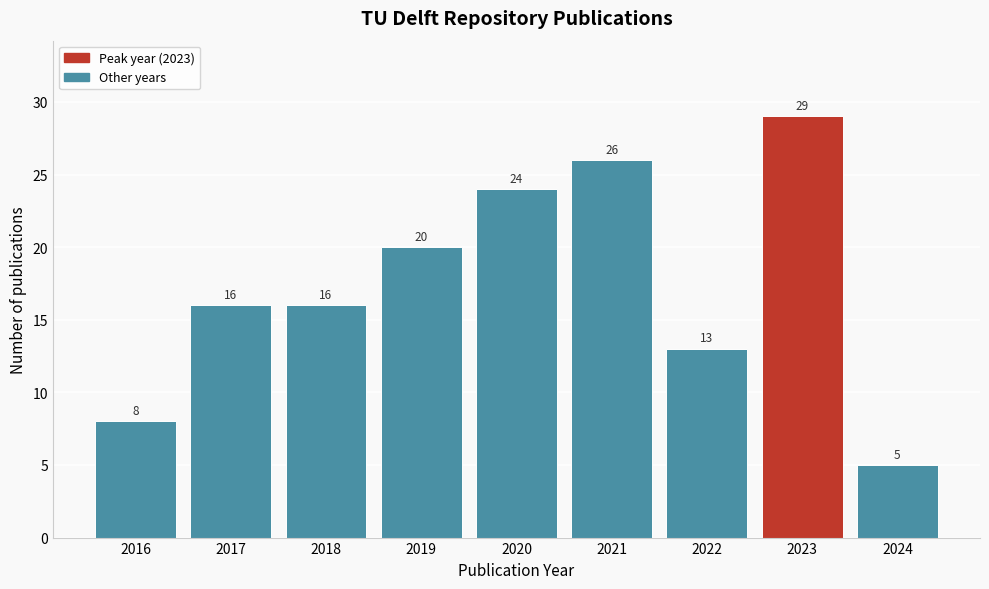

Reading left to right, transcribe all the data shown in this chart.

8	16	16	20	24	26	13	29	5